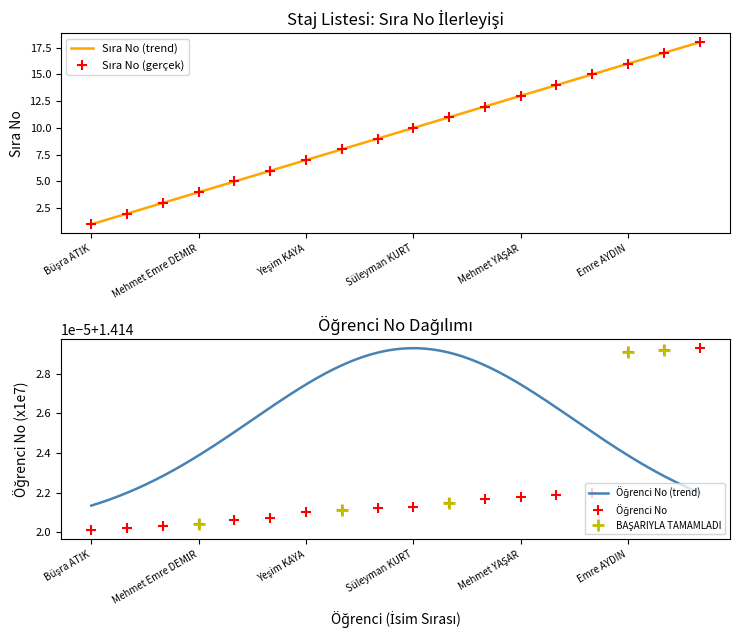

Is it true that Öğrenci No (x1e7) equals 0.9 at Mizan Didem MERCAN?

False